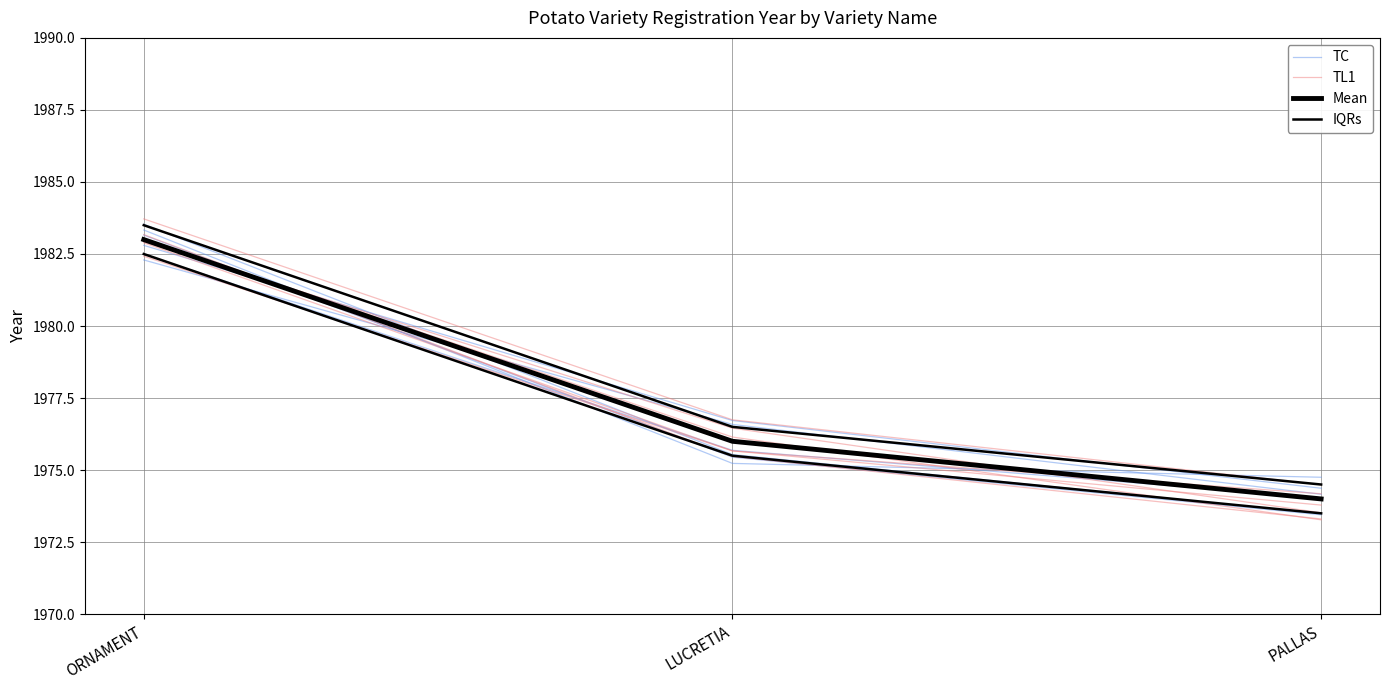

What is the value of the TC point at the 3rd from the left?

1974.4